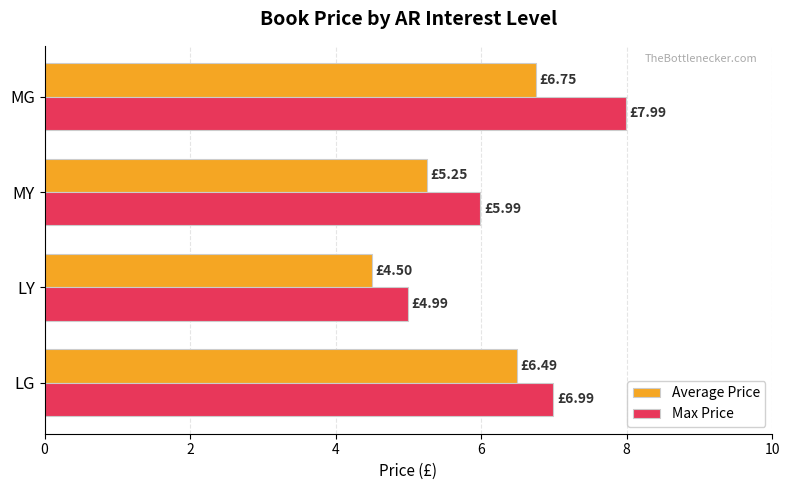

What is the difference between the Max Price values at LG and LY?

2.0